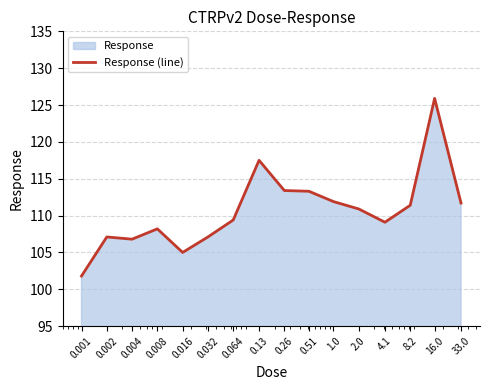

What is the value of the 2nd point from the left?

107.1